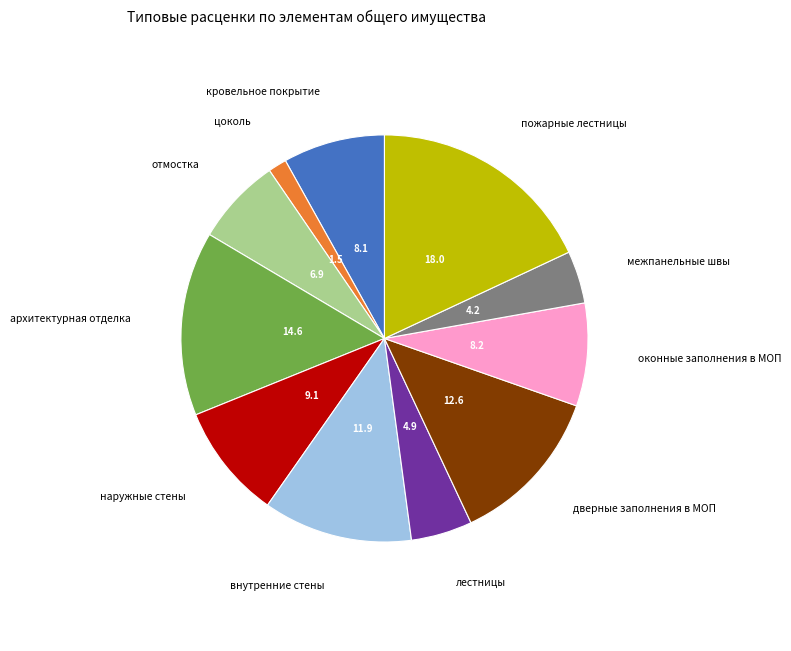

Combined, do кровельное покрытие and оконные заполнения в МОП account for over 50%?

No